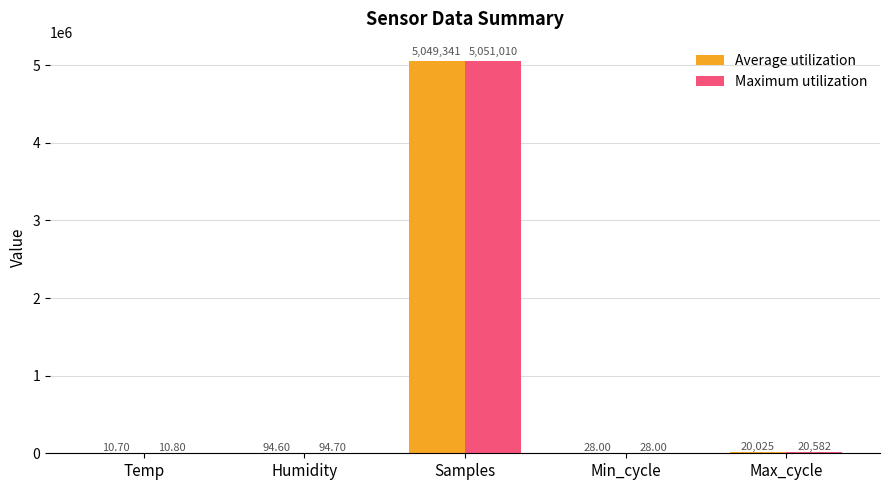

How many data points in Maximum utilization are above 94?

3